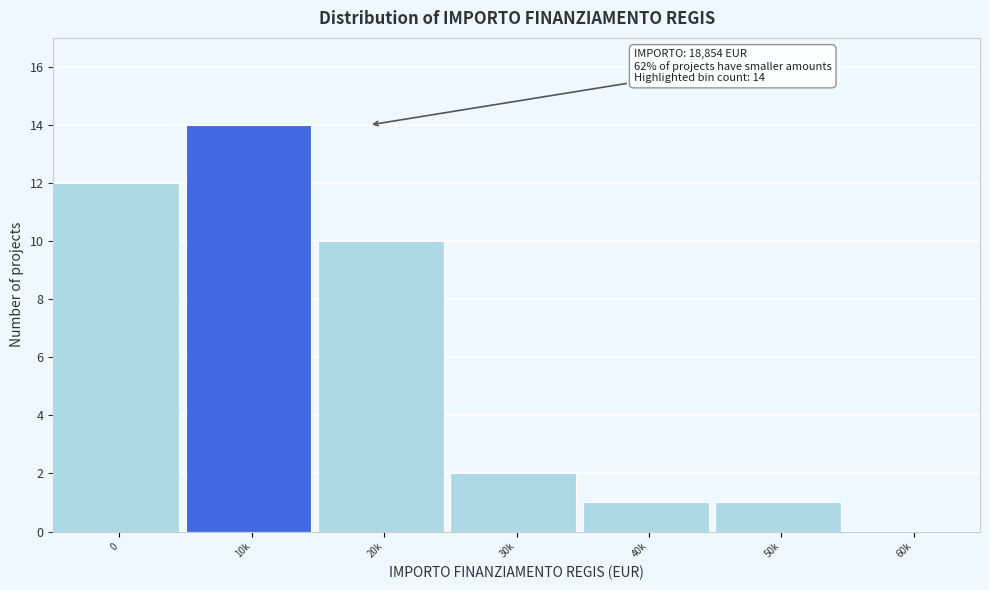

Reading left to right, what are all the values shown in this chart?

0=12	10k=14	20k=10	30k=2	40k=1	50k=1	60k=0